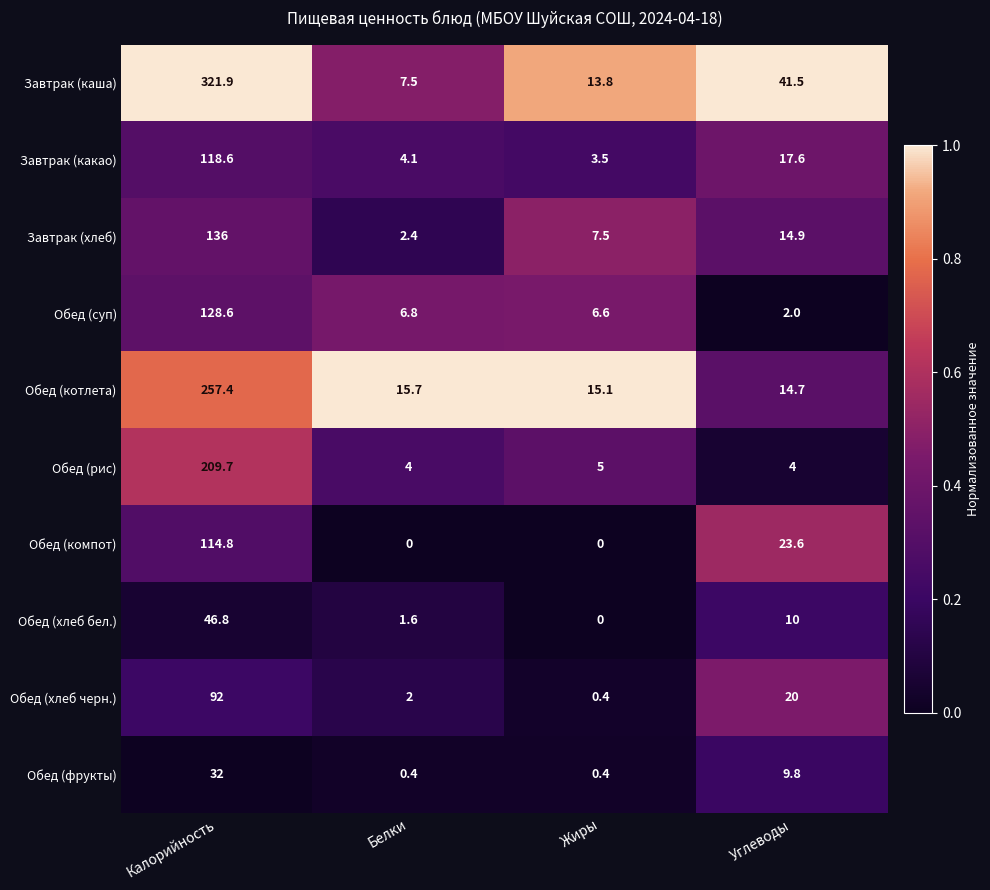

At Калорийность, list the series in order from smallest to largest.

Обед (фрукты), Обед (хлеб бел.), Обед (хлеб черн.), Обед (компот), Завтрак (какао), Обед (суп), Завтрак (хлеб), Обед (рис), Обед (котлета), Завтрак (каша)